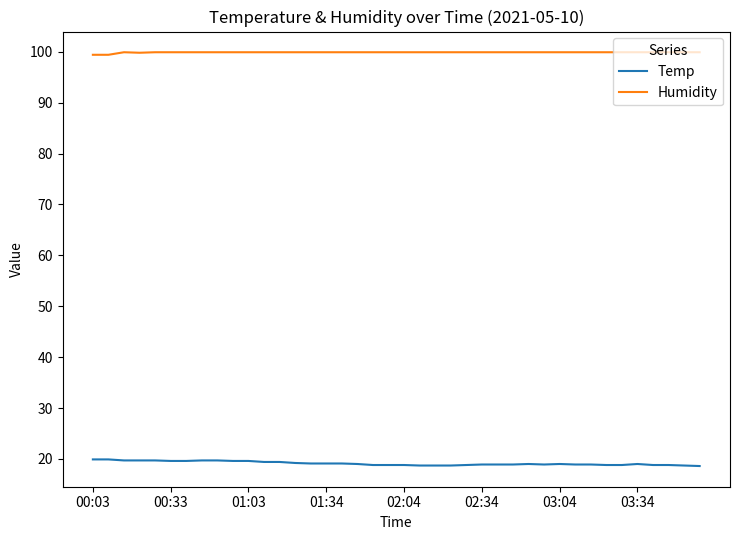

What is the minimum value for Humidity?

99.4